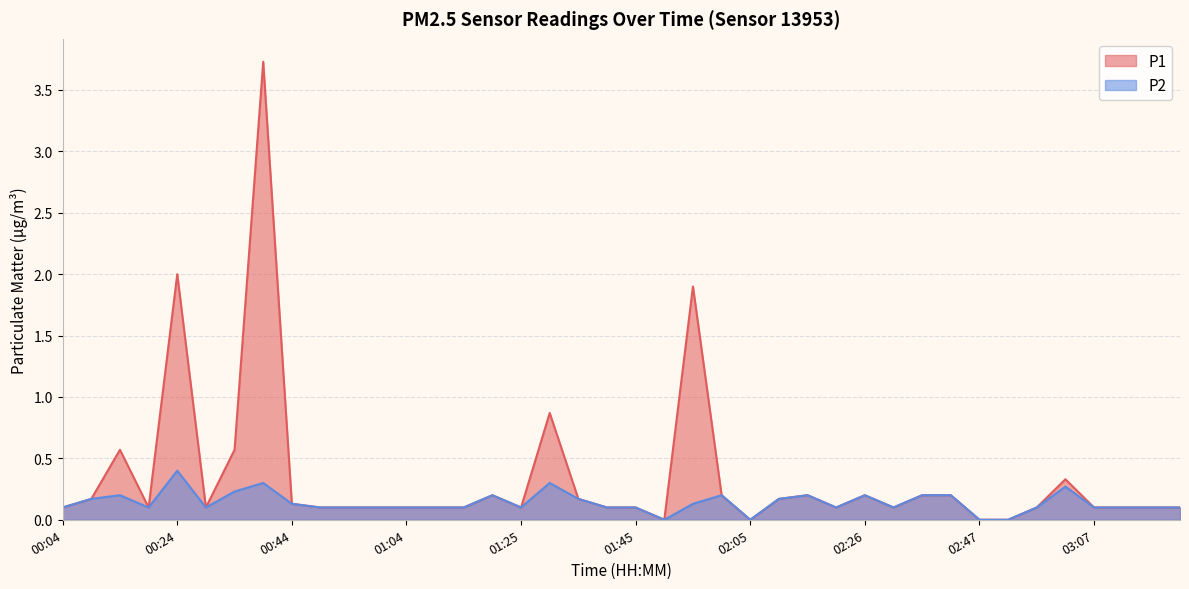

Reading left to right, what are all the values shown in this chart?

P1: 00:04=0.1	00:09=0.2	00:14=0.6	00:19=0.1	00:24=2.0	00:29=0.1	00:34=0.6	00:39=3.7	00:44=0.1	00:49=0.1	00:54=0.1	00:59=0.1	01:04=0.1	01:10=0.1	01:15=0.1	01:20=0.2	01:25=0.1	01:30=0.9	01:35=0.2	01:40=0.1	01:45=0.1	01:50=0.0	01:55=1.9	02:00=0.2	02:05=0.0	02:10=0.2	02:15=0.2	02:20=0.1	02:26=0.2	02:31=0.1	02:36=0.2	02:41=0.2	02:47=0.0	02:52=0.0	02:57=0.1	03:02=0.3	03:07=0.1	03:12=0.1	03:18=0.1	03:23=0.1
P2: 00:04=0.1	00:09=0.2	00:14=0.2	00:19=0.1	00:24=0.4	00:29=0.1	00:34=0.2	00:39=0.3	00:44=0.1	00:49=0.1	00:54=0.1	00:59=0.1	01:04=0.1	01:10=0.1	01:15=0.1	01:20=0.2	01:25=0.1	01:30=0.3	01:35=0.2	01:40=0.1	01:45=0.1	01:50=0.0	01:55=0.1	02:00=0.2	02:05=0.0	02:10=0.2	02:15=0.2	02:20=0.1	02:26=0.2	02:31=0.1	02:36=0.2	02:41=0.2	02:47=0.0	02:52=0.0	02:57=0.1	03:02=0.3	03:07=0.1	03:12=0.1	03:18=0.1	03:23=0.1